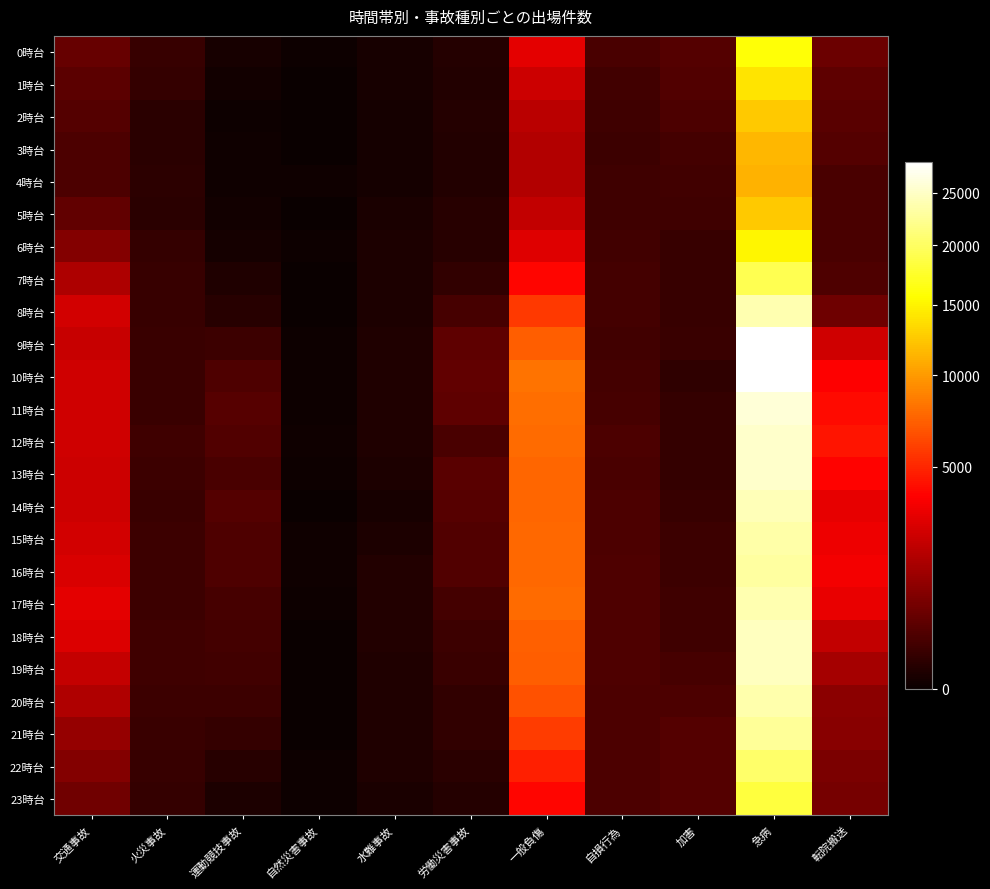

Which has a higher value, 運動競技事故 or 自損行為?

自損行為